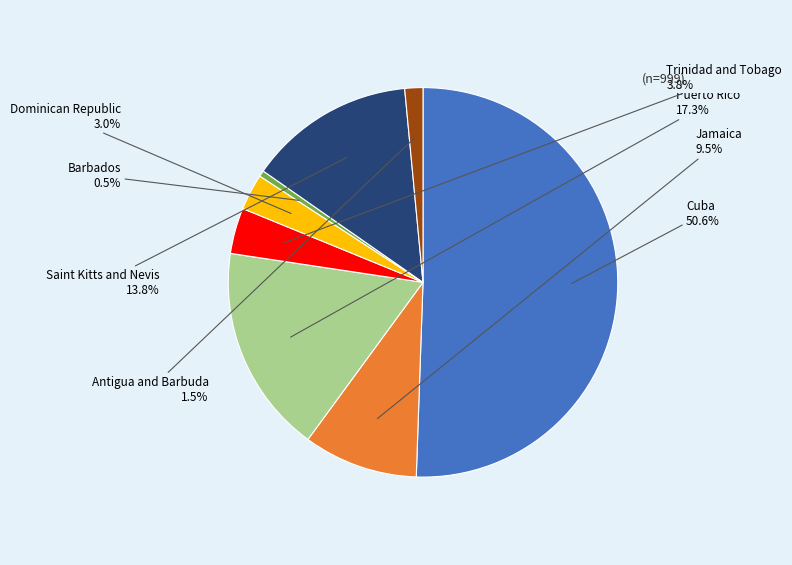

How many segments does this pie chart have?

8